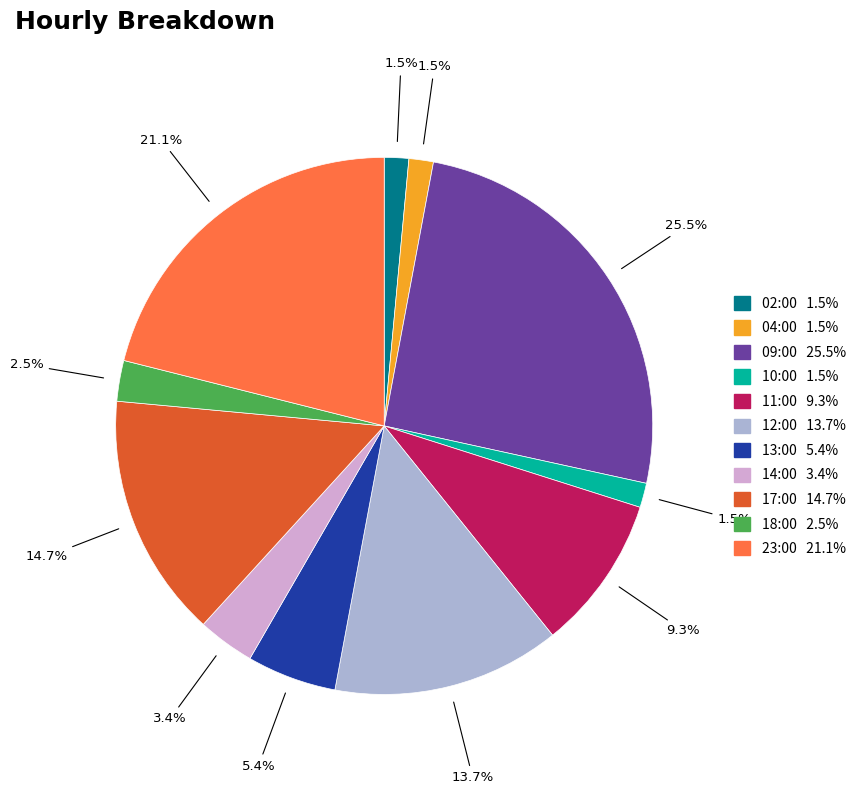

To the nearest percent, what is the difference between the 04:00 and 18:00 slice percentages?

1%